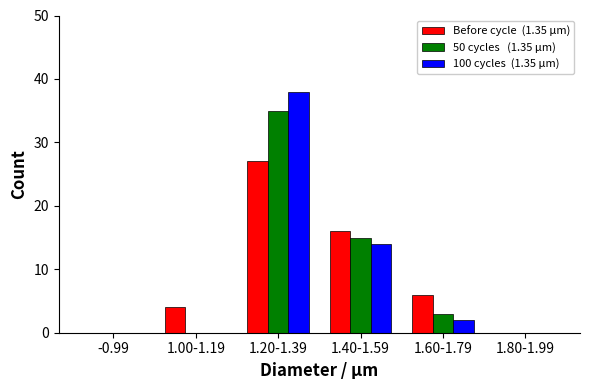

Which category has the highest value across all series?

1.20-1.39